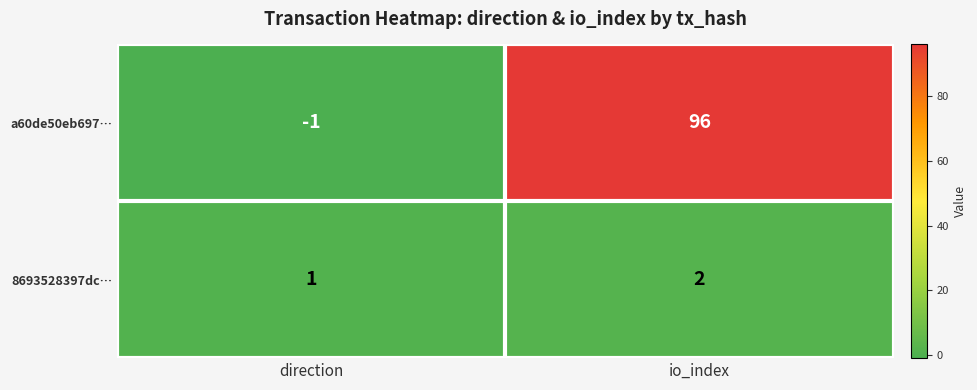

Reading left to right, what are all the values shown in this chart?

a60de50eb697…: direction=-1	io_index=96
8693528397dc…: direction=1	io_index=2